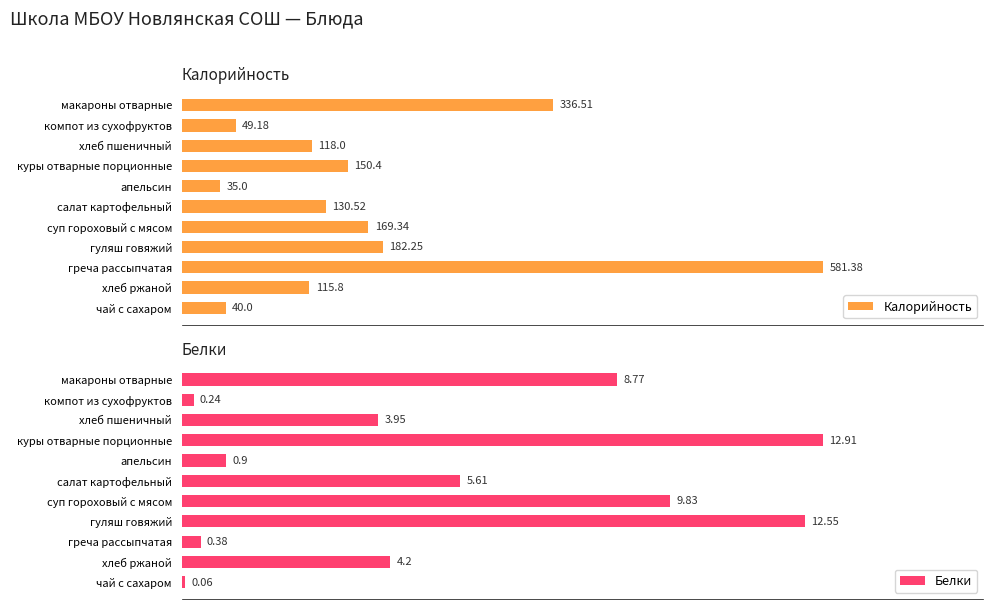

At which label is Калорийность closest to 308?

макароны отварные